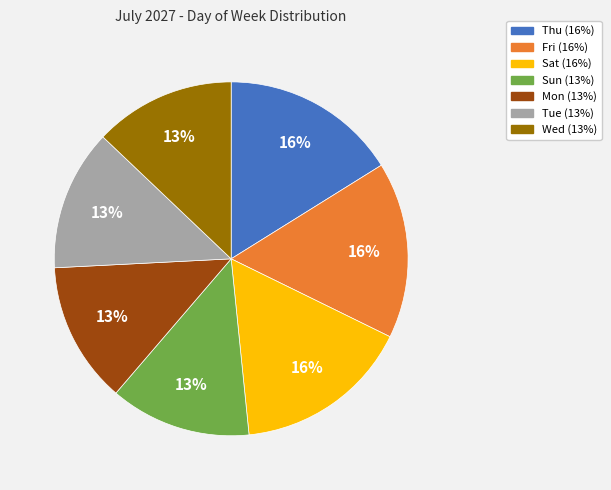

Combined, do Mon and Sun account for over 50%?

No